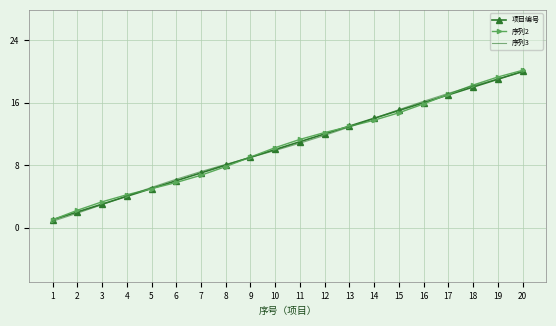

Is it true that 序列2 equals 4.2 at 4?

True